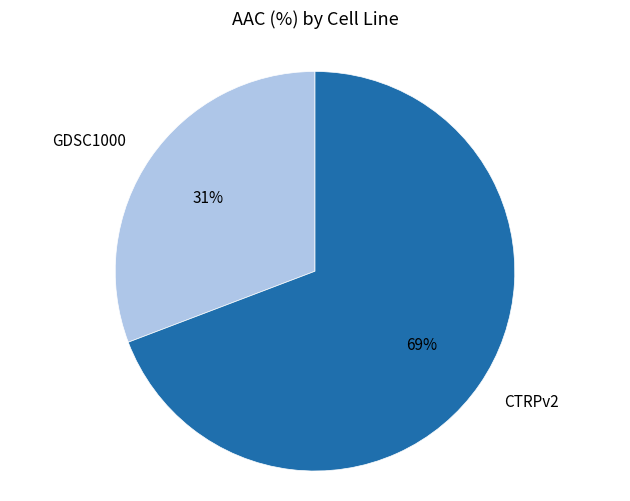

Do GDSC1000 and CTRPv2 together represent more than half of the pie?

Yes